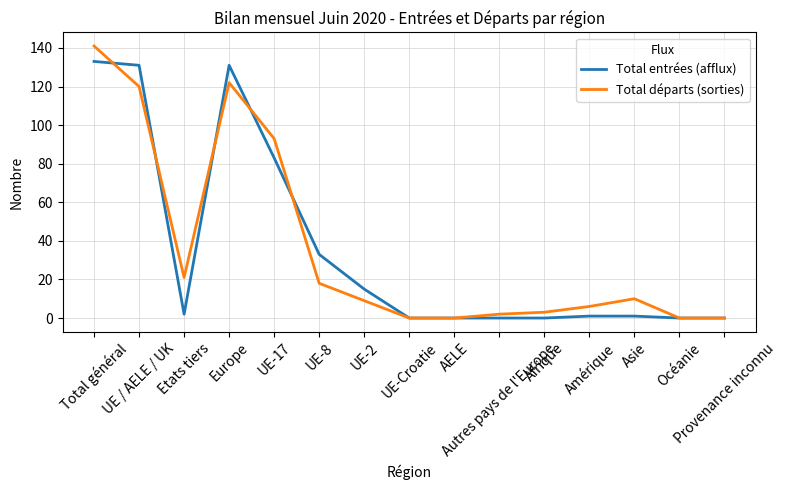

True or false: Total départs (sorties) and Total entrées (afflux) intersect in this chart.

True